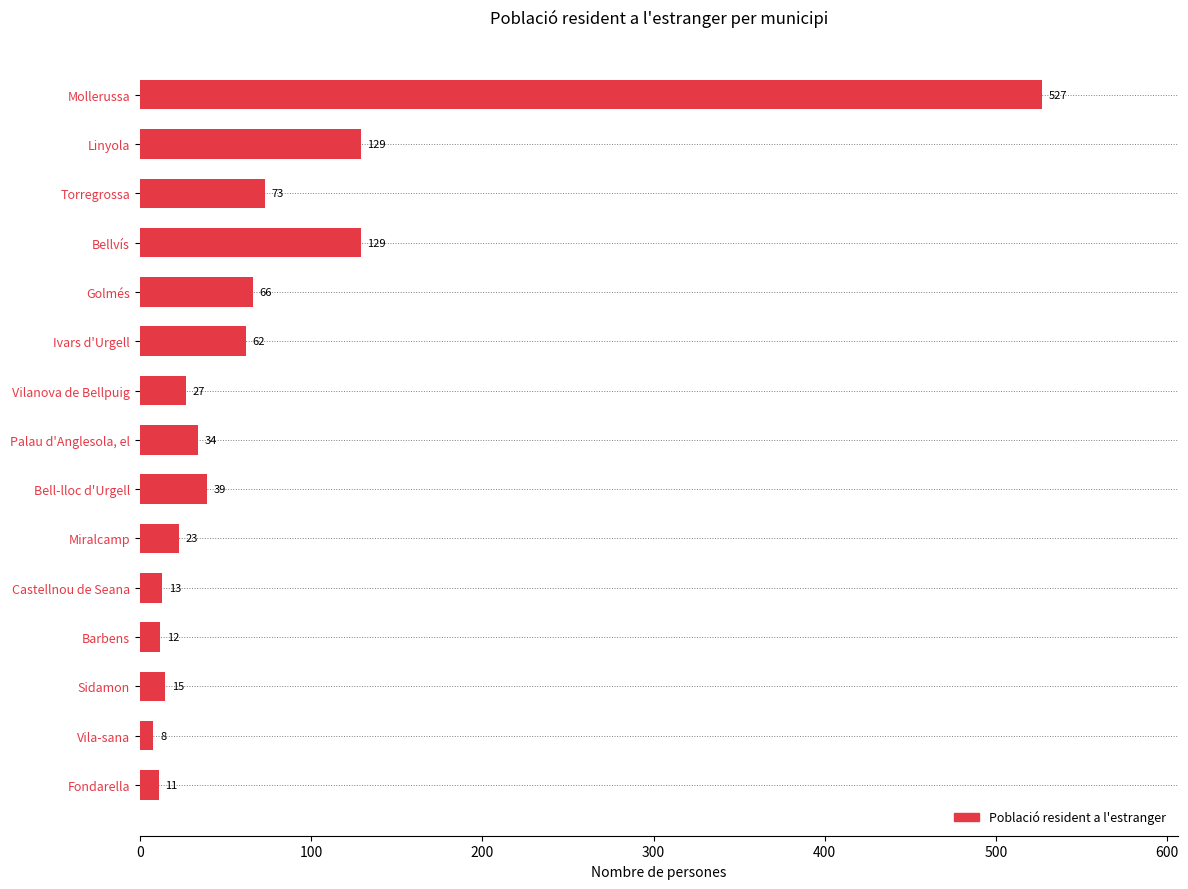

Reading top to bottom, transcribe all the data shown in this chart.

527	129	73	129	66	62	27	34	39	23	13	12	15	8	11